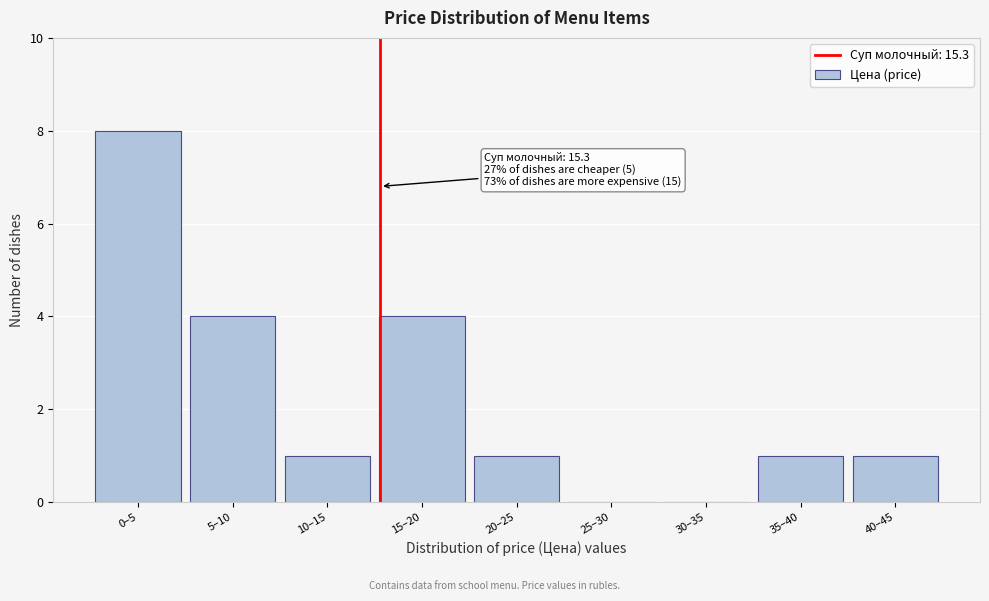

Reading left to right, list all the values displayed in this chart.

0–5=8	5–10=4	10–15=1	15–20=4	20–25=1	25–30=0	30–35=0	35–40=1	40–45=1